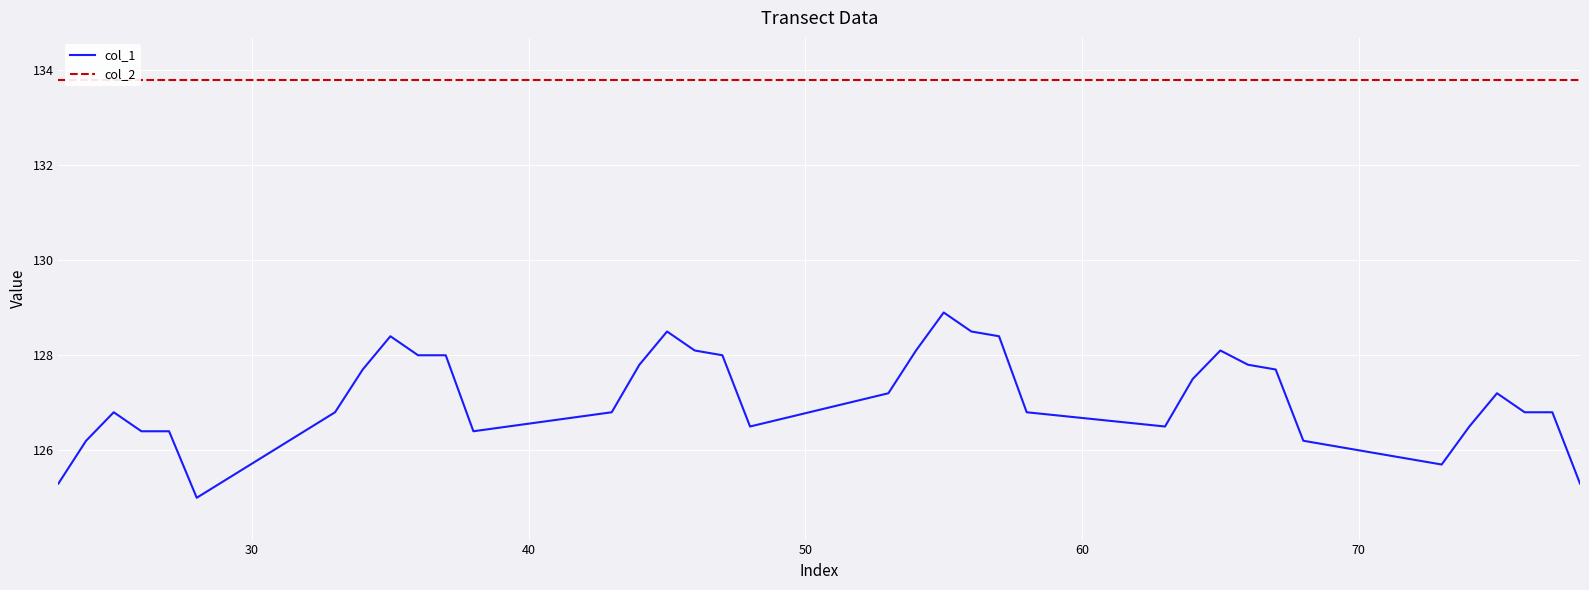

What is the highest value of the col_1 series?

128.9